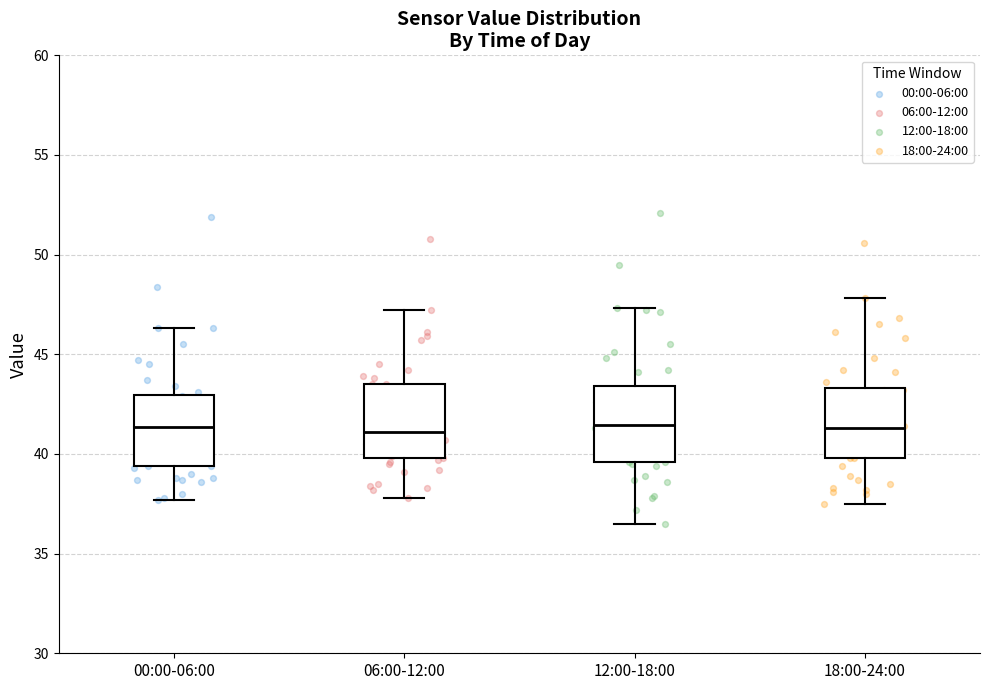

Where does the median line of the box for 18:00-24:00 sit on the y-axis? The values are not printed on the chart, so give them approximately, as read against the axis.

41.5